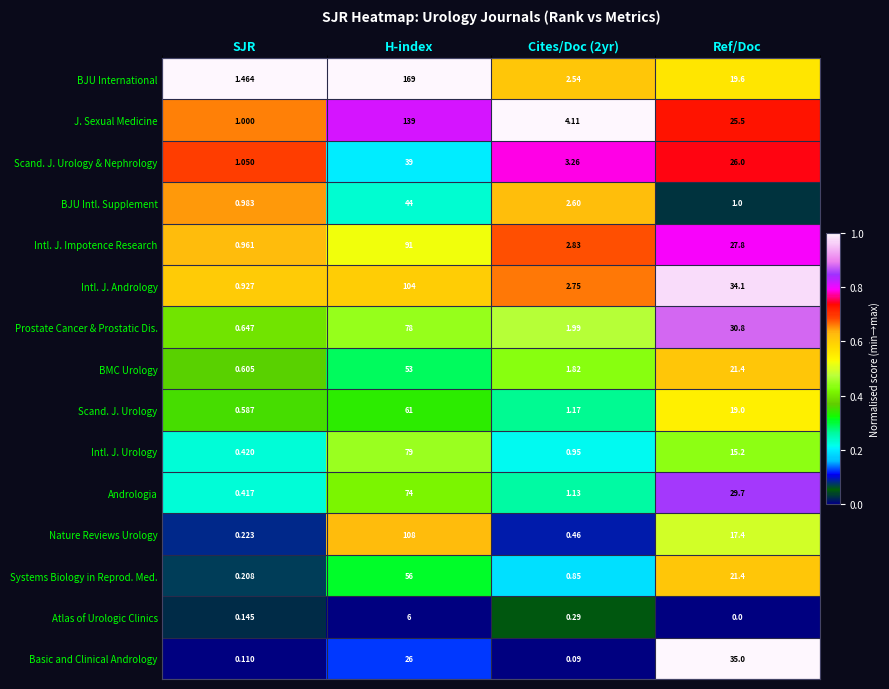

Rank the series by their maximum value, from lowest to highest.

Atlas of Urologic Clinics, Basic and Clinical Andrology, Scand. J. Urology & Nephrology, BJU Intl. Supplement, BMC Urology, Systems Biology in Reprod. Med., Scand. J. Urology, Andrologia, Prostate Cancer & Prostatic Dis., Intl. J. Urology, Intl. J. Impotence Research, Intl. J. Andrology, Nature Reviews Urology, J. Sexual Medicine, BJU International